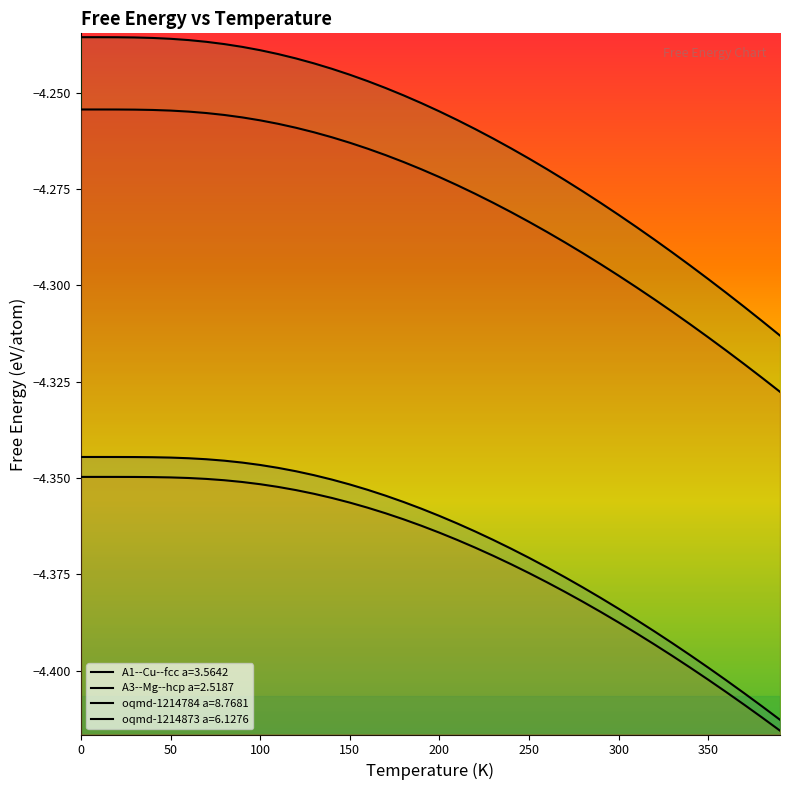

What is the sum of the A3--Mg--hcp a=2.5187 values at 60 and 40?

-8.7